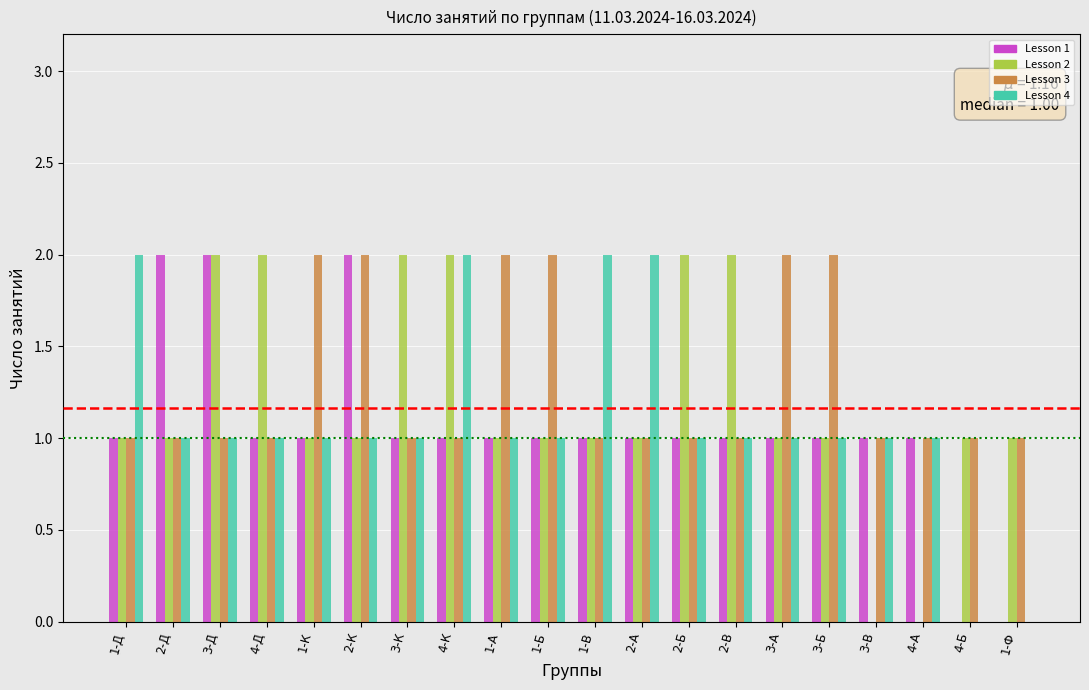

What is the difference between the maximum and minimum values in the Lesson 2 series?

2